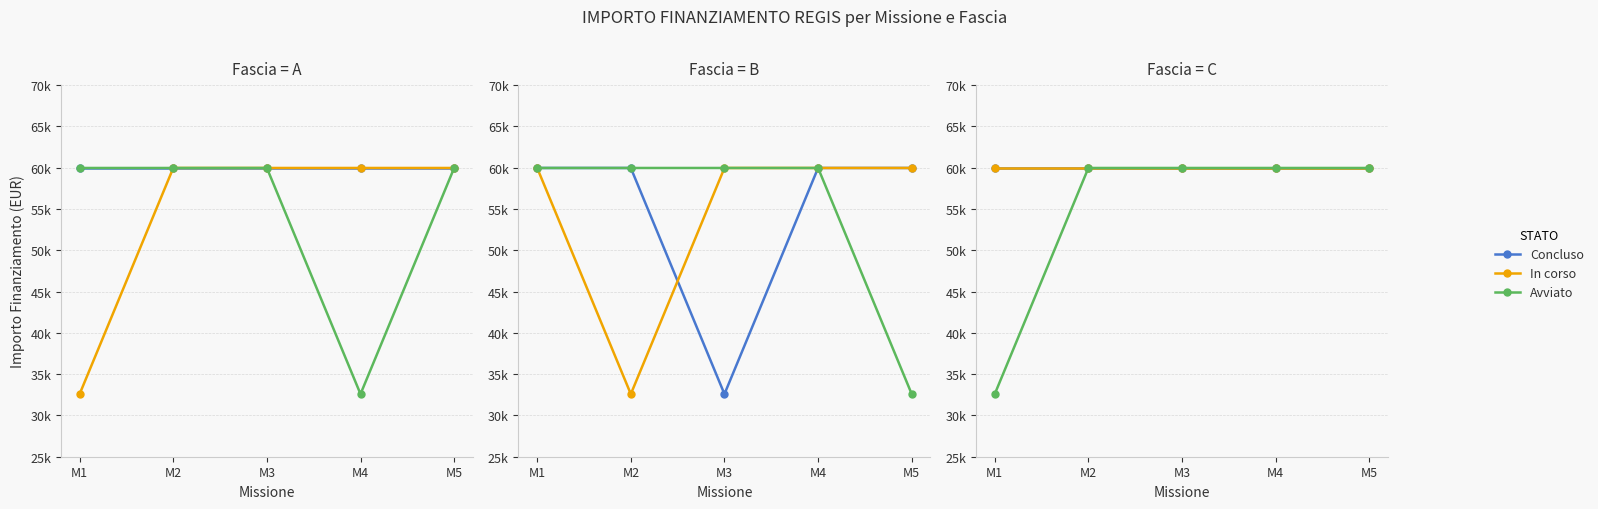

What are all the series names shown in the legend?

Concluso, In corso, Avviato